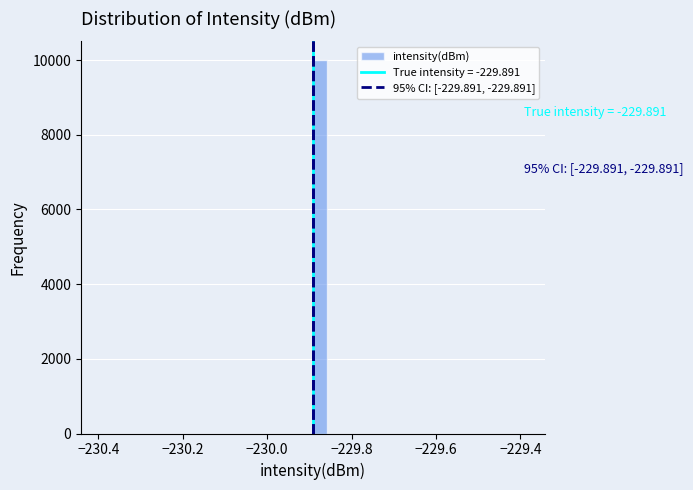

Read against the x-axis, roughly where is the centre of the tallest bar?

-229.88